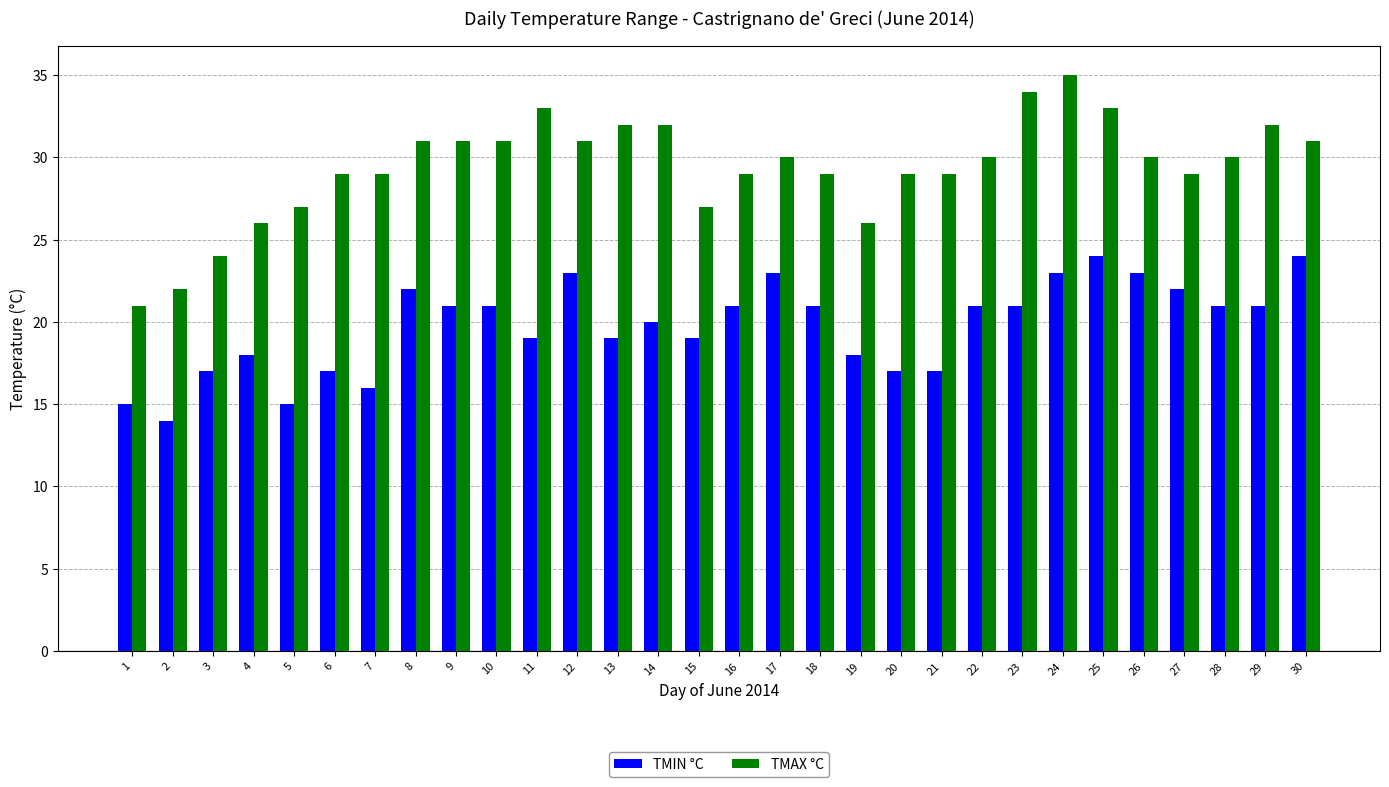

Is it true that TMAX °C equals 50 at 22?

False